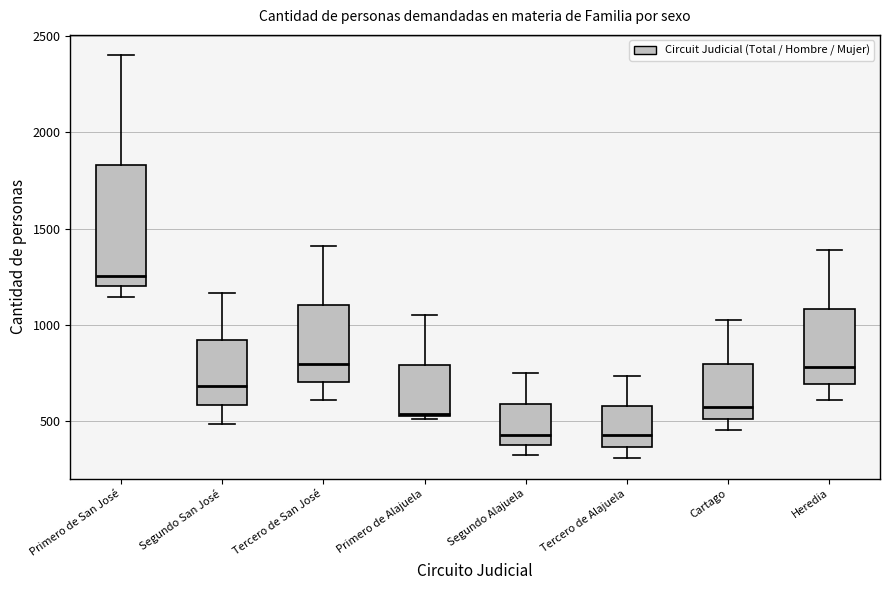

Where does the upper whisker of the box for Primero de Alajuela end on the y-axis? The values are not printed on the chart, so give them approximately, as read against the axis.

1050